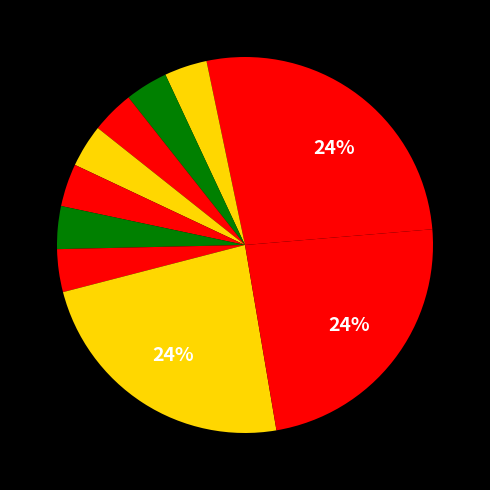

Count the number of slices in the pie.

11